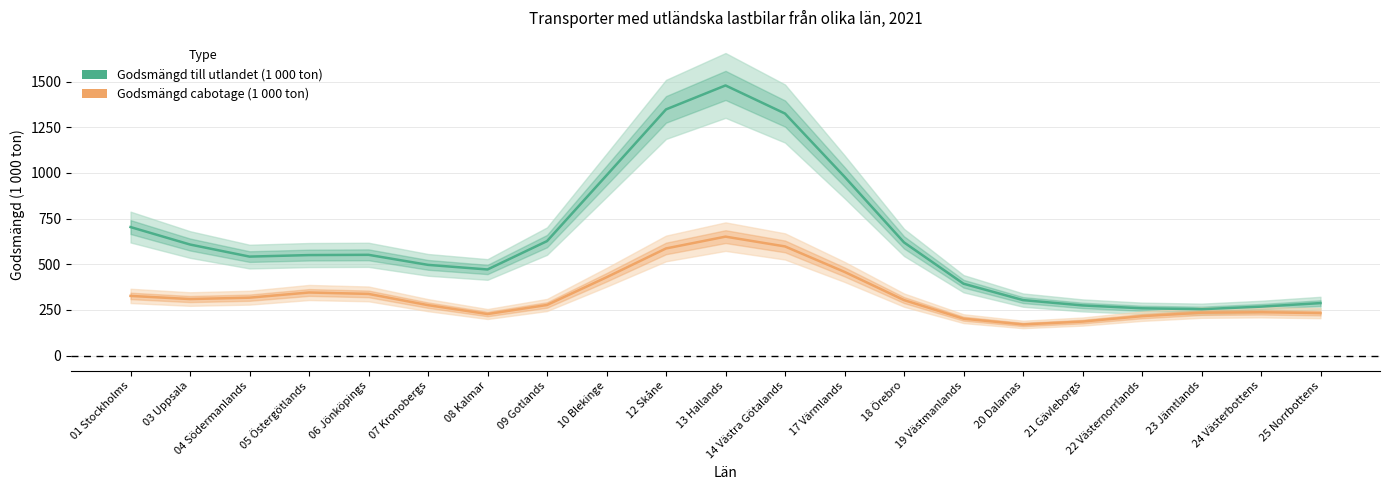

Reading right to left, what are all the values shown in this chart?

Godsmängd till utlandet (1 000 ton): 25 Norrbottens=287.0	24 Västerbottens=267.6	23 Jämtlands=253.7	22 Västernorrlands=258.6	21 Gävleborgs=274.3	20 Dalarnas=303.4	19 Västmanlands=393.1	18 Örebro=619.2	17 Värmlands=978.7	14 Västra Götalands=1324.6	13 Hallands=1478.5	12 Skåne=1347.3	10 Blekinge=986.1	09 Gotlands=626.3	08 Kalmar=471.0	07 Kronobergs=496.2	06 Jönköpings=551.2	05 Östergötlands=549.8	04 Södermanlands=541.5	03 Uppsala=607.6	01 Stockholms=703.2
Godsmängd cabotage (1 000 ton): 25 Norrbottens=232.1	24 Västerbottens=237.0	23 Jämtlands=234.4	22 Västernorrlands=215.4	21 Gävleborgs=185.9	20 Dalarnas=170.1	19 Västmanlands=201.7	18 Örebro=303.4	17 Värmlands=457.8	14 Västra Götalands=597.1	13 Hallands=650.8	12 Skåne=586.1	10 Blekinge=428.3	09 Gotlands=276.6	08 Kalmar=227.1	07 Kronobergs=275.7	06 Jönköpings=337.3	05 Östergötlands=345.0	04 Södermanlands=316.6	03 Uppsala=309.1	01 Stockholms=326.3